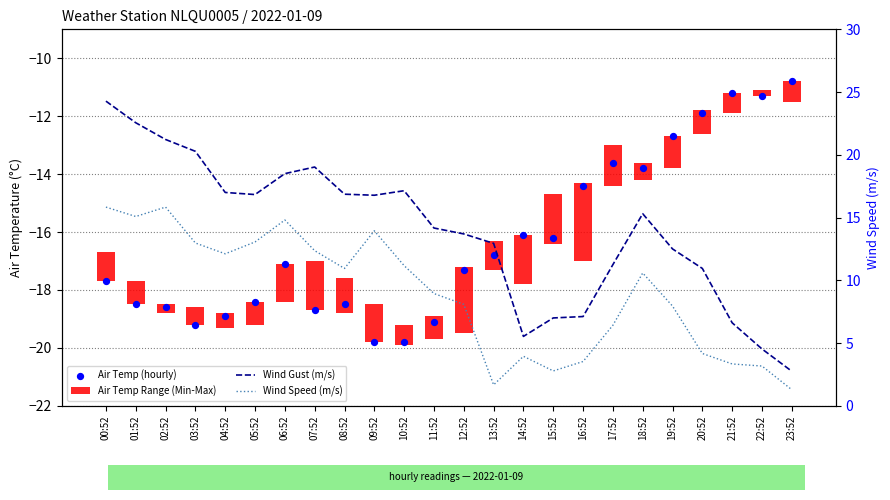

Which series reaches the minimum Y coordinate?

Air Temp (hourly)